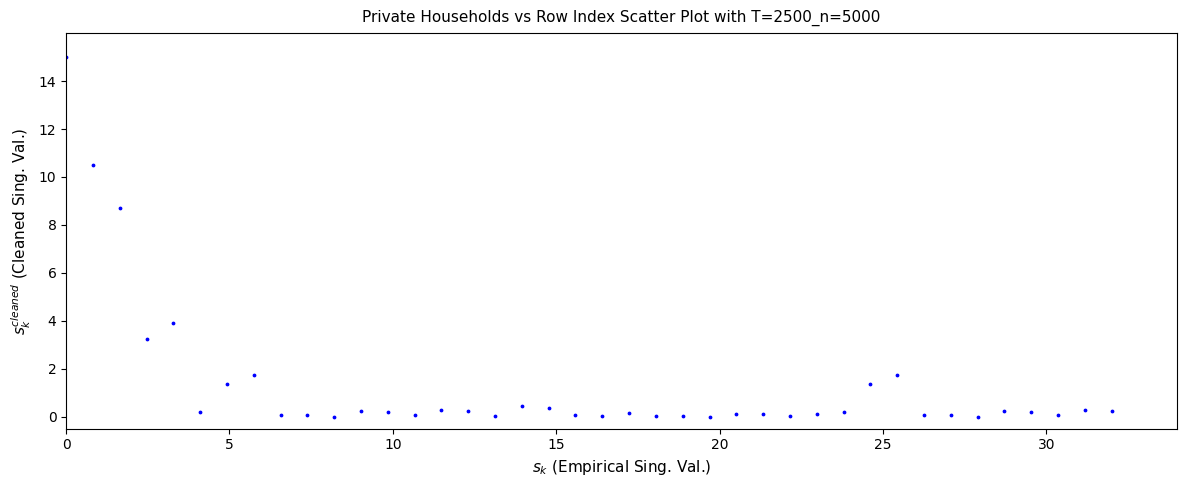

What Y value in the scatter plot is closest to 7?

8.7